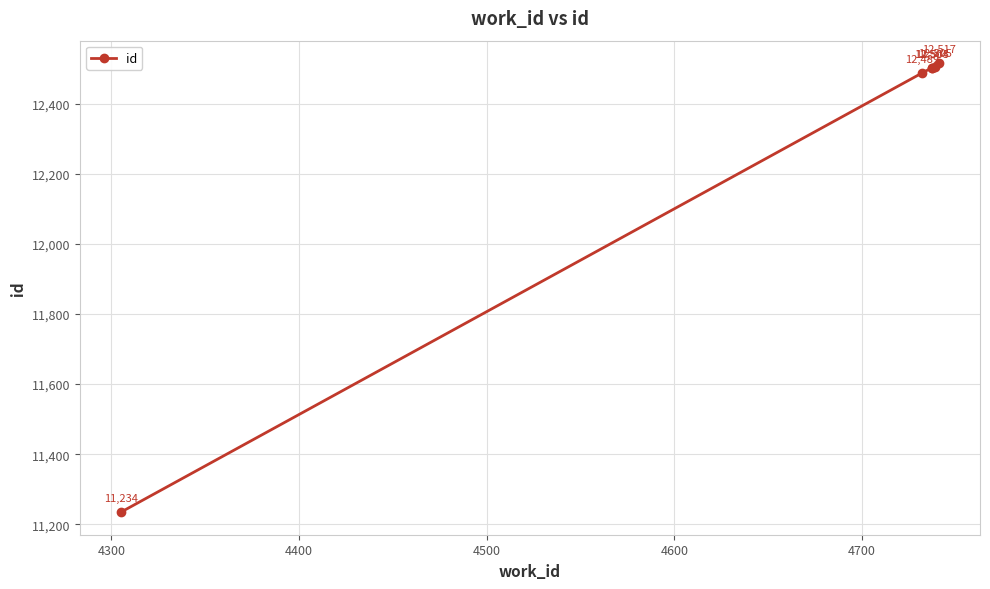

Reading right to left, what are all the values shown in this chart?

12517	12505	12504	12503	12489	11234